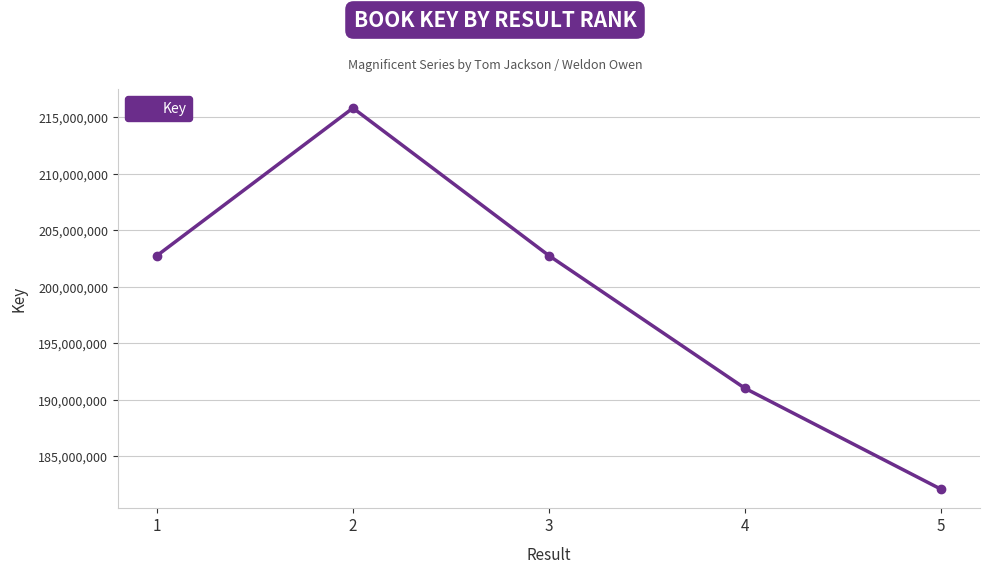

What is the greatest value displayed?

215813358